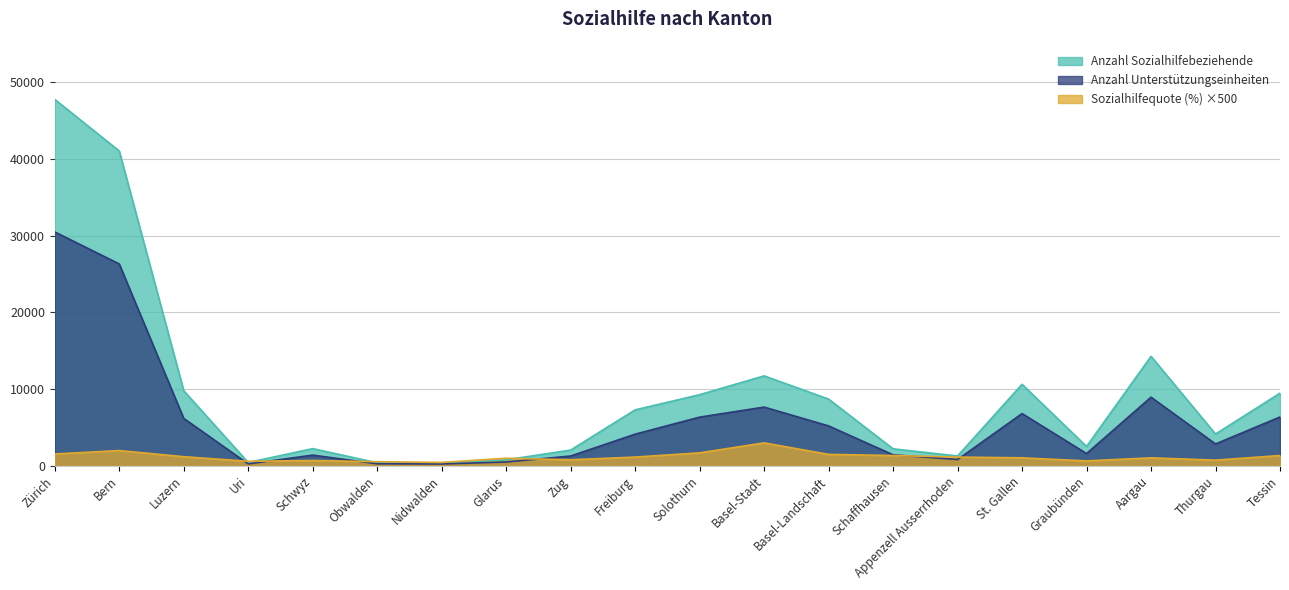

True or false: Anzahl Unterstützungseinheiten and Anzahl Sozialhilfebeziehende intersect in this chart.

False